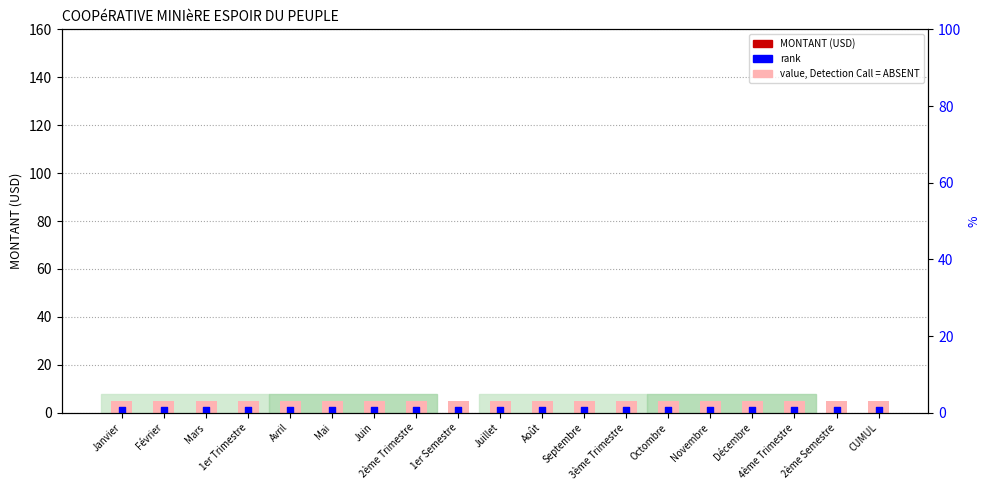

Which series reaches the maximum Y coordinate?

value, Detection Call = ABSENT